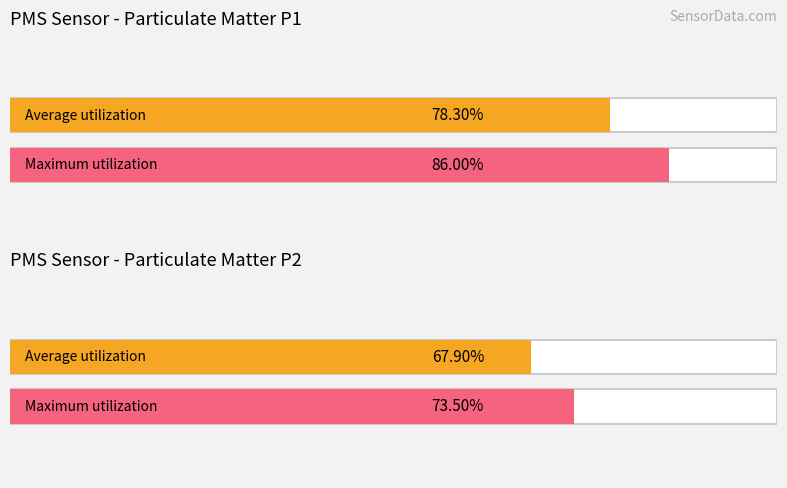

Between 00:00 and 00:02, which series saw the biggest shift?

PMS_P1